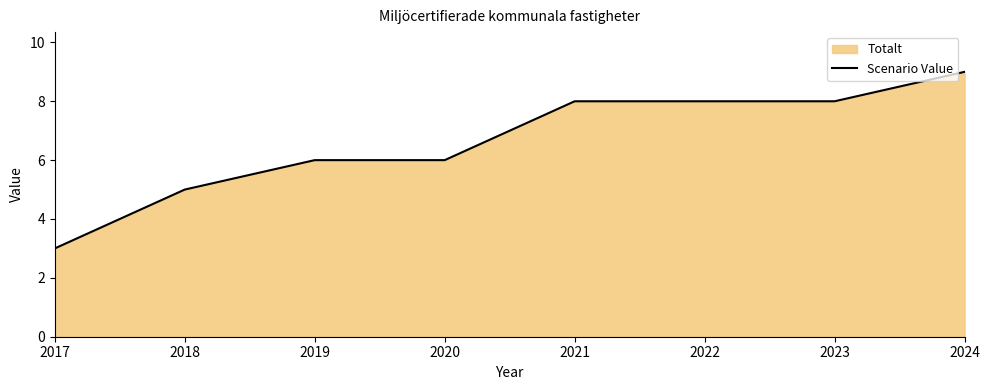

At which label is the value closest to 6?

2019